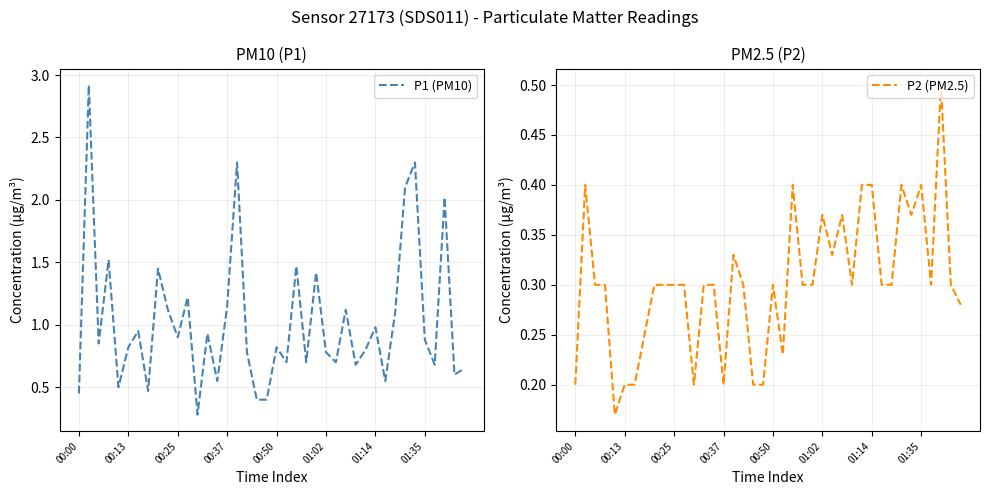

List the series in order of their peak value, lowest first.

P2 (PM2.5), P1 (PM10)